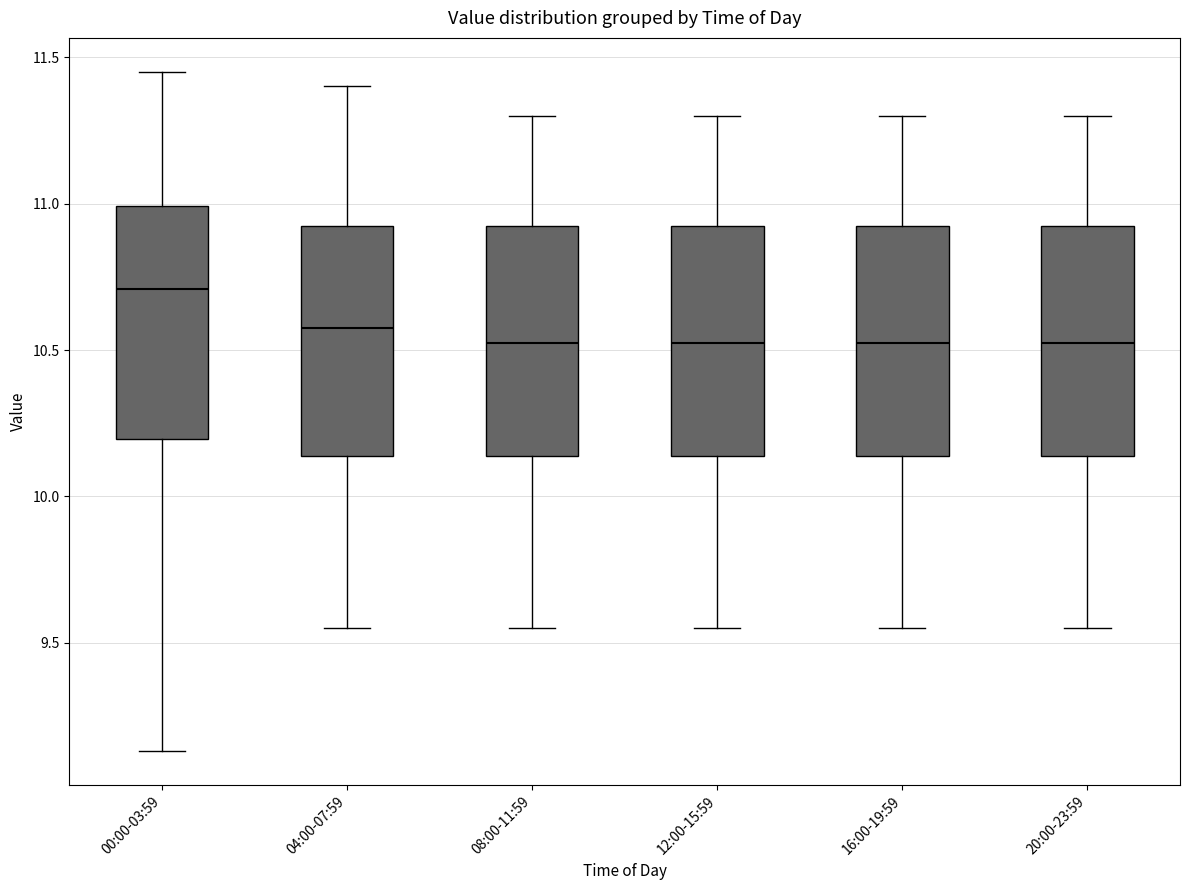

Reading left to right, transcribe this box plot: for each box, give where its median line is, the range the box spans, and where its two whiskers end, as read against the y-axis. The values are not printed on the chart, so give them approximately, as read against the axis.

00:00-03:59: median 10.70, box 10.20 to 11.00, whiskers 9.15 to 11.45
04:00-07:59: median 10.60, box 10.15 to 10.95, whiskers 9.55 to 11.40
08:00-11:59: median 10.55, box 10.15 to 10.95, whiskers 9.55 to 11.30
12:00-15:59: median 10.55, box 10.15 to 10.95, whiskers 9.55 to 11.30
16:00-19:59: median 10.55, box 10.15 to 10.95, whiskers 9.55 to 11.30
20:00-23:59: median 10.55, box 10.15 to 10.95, whiskers 9.55 to 11.30